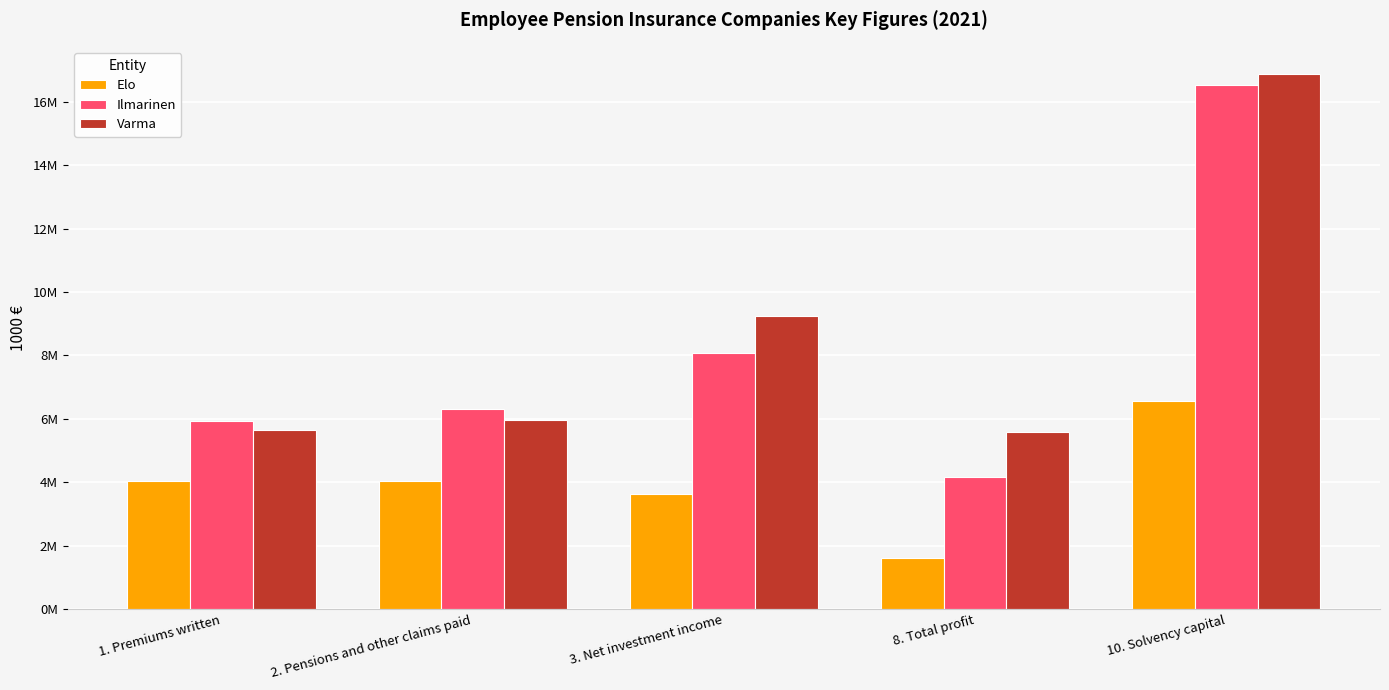

What is the sum of all Ilmarinen values?

41035553.5